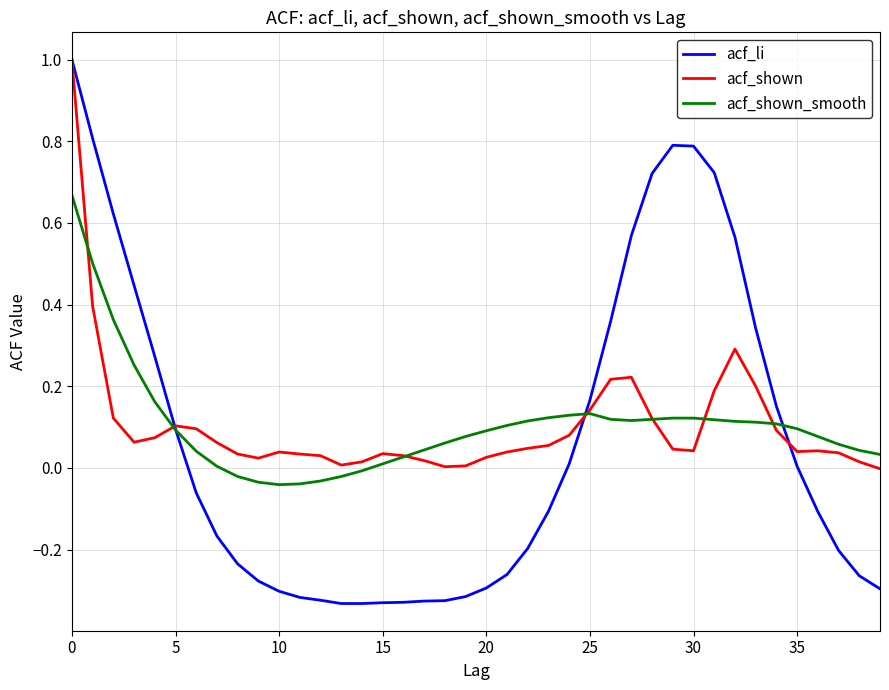

Which series has the widest spread of values?

acf_li